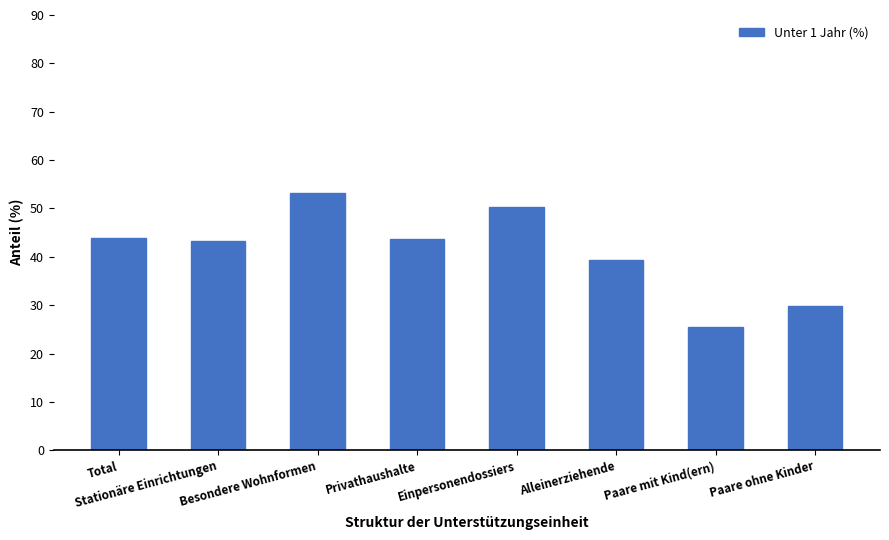

What is the label of the 1st bar from the right?

Paare ohne Kinder